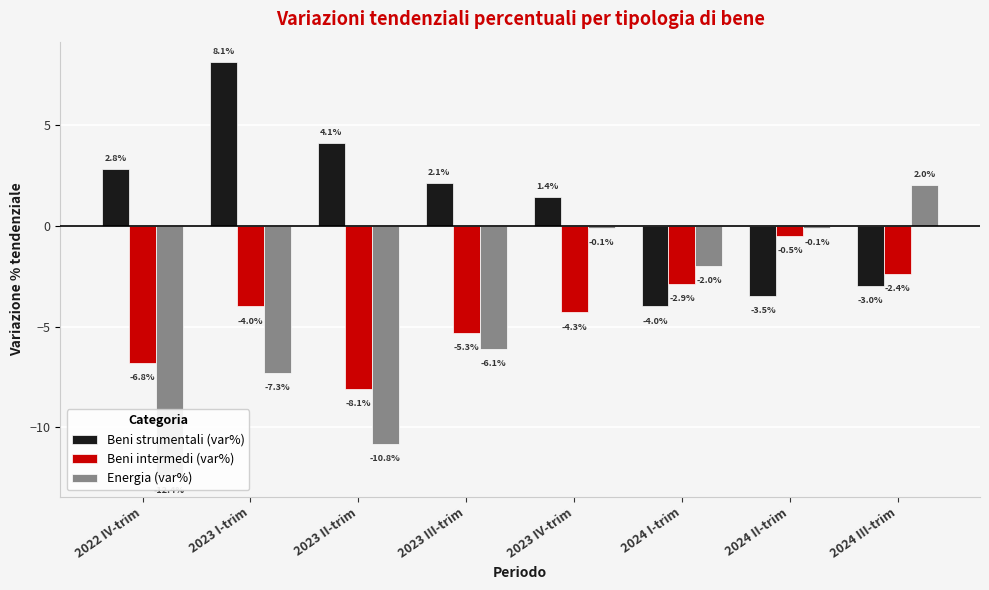

Reading left to right, what are all the values shown in this chart?

Beni strumentali (var%): 2022 IV-trim=2.8	2023 I-trim=8.1	2023 II-trim=4.1	2023 III-trim=2.1	2023 IV-trim=1.4	2024 I-trim=-4.0	2024 II-trim=-3.5	2024 III-trim=-3.0
Beni intermedi (var%): 2022 IV-trim=-6.8	2023 I-trim=-4.0	2023 II-trim=-8.1	2023 III-trim=-5.3	2023 IV-trim=-4.3	2024 I-trim=-2.9	2024 II-trim=-0.5	2024 III-trim=-2.4
Energia (var%): 2022 IV-trim=-12.4	2023 I-trim=-7.3	2023 II-trim=-10.8	2023 III-trim=-6.1	2023 IV-trim=-0.1	2024 I-trim=-2.0	2024 II-trim=-0.1	2024 III-trim=2.0